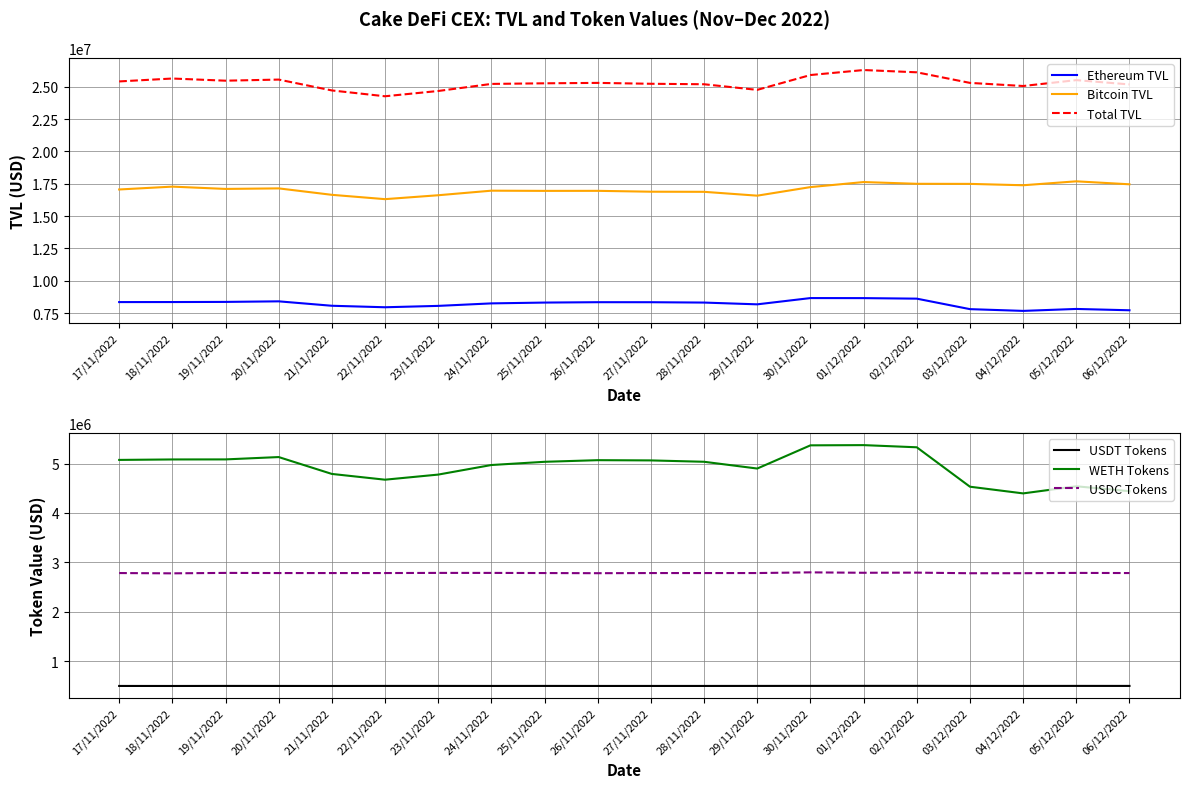

Reading left to right, transcribe all the data shown in this chart.

Ethereum TVL: 8354826.7	8357782.6	8368504.8	8412636.6	8070392.0	7954838.9	8061013.3	8254316.2	8317053.4	8346284.6	8344800.2	8317144.4	8180666.1	8664877.8	8661352.1	8620360.1	7808908.1	7673861.9	7824469.1	7721984.0
Bitcoin TVL: 17061038.7	17282397.6	17104303.9	17146134.2	16648056.0	16313475.6	16615358.5	16969024.5	16953085.7	16956386.2	16889330.7	16880362.0	16582753.3	17245179.9	17635079.5	17500425.3	17493742.3	17388023.9	17691803.0	17462121.1
Total TVL: 25415865.4	25640180.3	25472808.7	25558770.8	24718448.1	24268314.5	24676371.8	25223340.7	25270139.1	25302670.9	25234130.9	25197506.4	24763419.4	25910057.7	26296431.7	26120785.5	25302650.4	25061885.8	25516272.2	25184105.1
USDT Tokens: 497332.3	496813.5	497890.4	497393.0	496852.3	497890.4	497890.4	497393.0	497890.4	497161.7	497393.0	497393.0	497890.4	498387.8	498885.2	498885.2	497890.4	497393.0	498387.8	497890.4
WETH Tokens: 5074113.8	5083444.4	5084453.2	5131863.0	4790159.1	4673567.9	4776961.7	4970762.0	5035782.4	5068776.0	5064026.6	5036370.8	4899395.1	5369206.4	5373525.2	5329752.5	4531418.7	4396133.1	4539920.2	4440713.0
USDC Tokens: 2783380.6	2777524.7	2786161.2	2783380.6	2783380.6	2783380.6	2786161.2	2786161.2	2783380.6	2780347.0	2783380.6	2783380.6	2783380.6	2797283.6	2788941.8	2791722.4	2779599.0	2780335.8	2786161.2	2783380.6